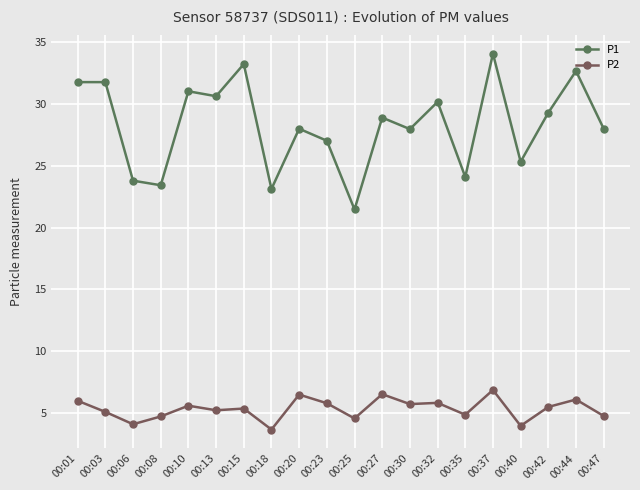

Count the number of data series in this chart.

2